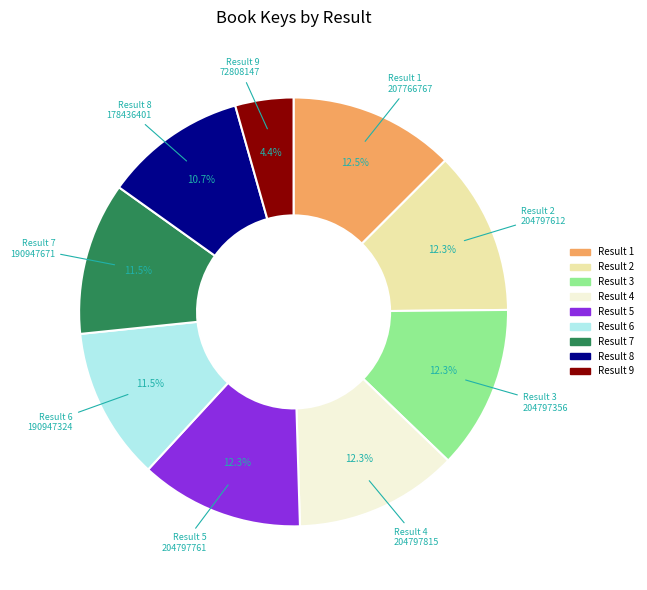

Is there a majority slice in this chart?

No